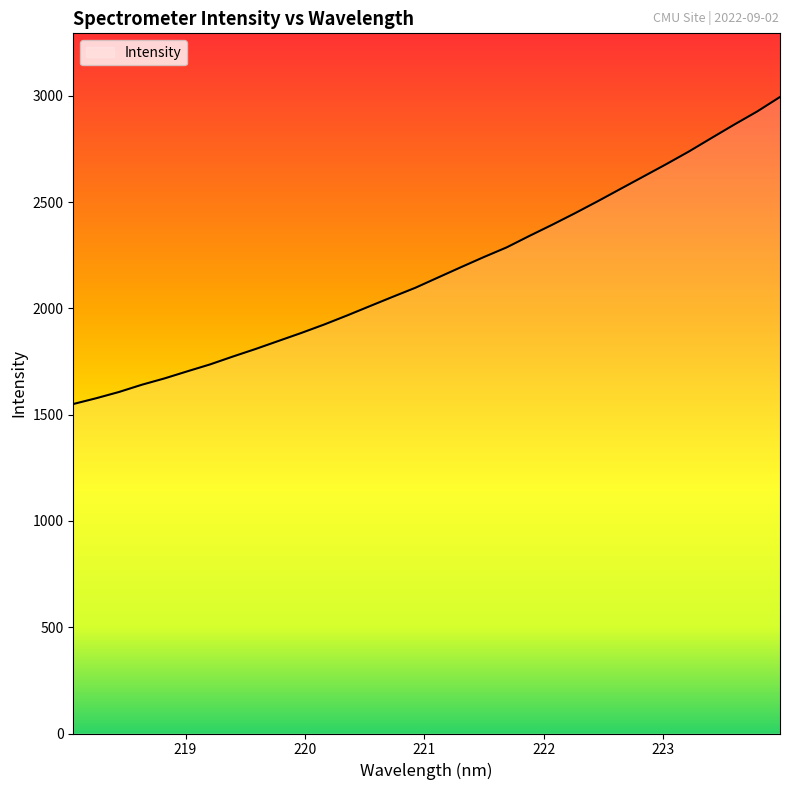

What is the greatest value displayed?

2994.6